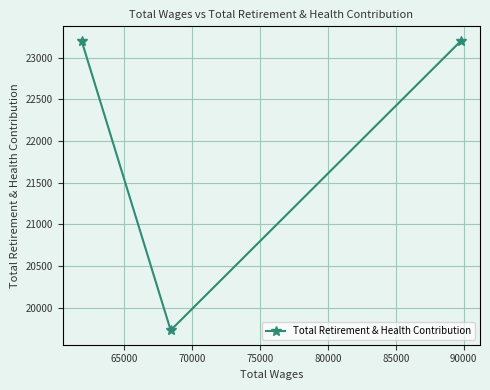

What is the greatest value displayed?

23201